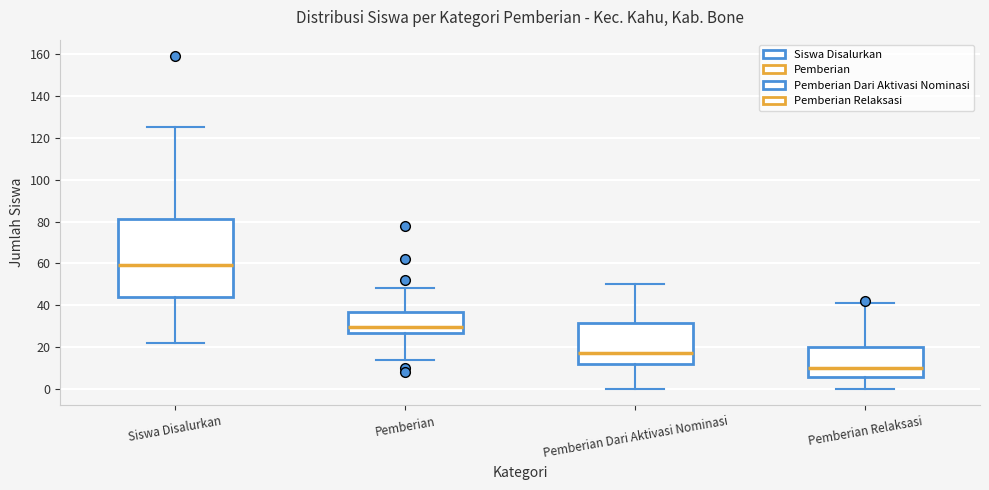

Reading left to right, transcribe this box plot: for each box, give where its median line is, the range the box spans, and where its two whiskers end, as read against the y-axis. The values are not printed on the chart, so give them approximately, as read against the axis.

Siswa Disalurkan: median 60, box 44 to 82, whiskers 22 to 126
Pemberian: median 30, box 26 to 36, whiskers 14 to 48
Pemberian Dari Aktivasi Nominasi: median 18, box 12 to 32, whiskers 0 to 50
Pemberian Relaksasi: median 10, box 6 to 20, whiskers 0 to 42